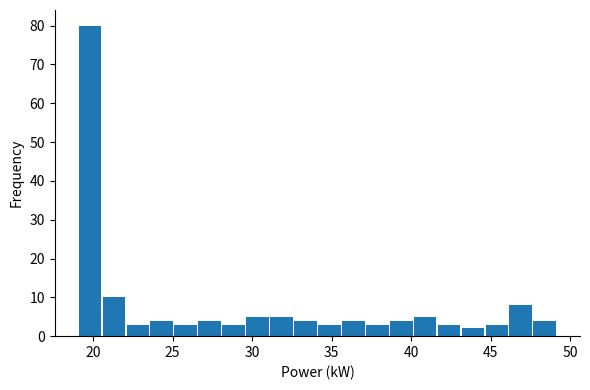

Read against the x-axis, roughly where is the centre of the tallest bar?

20.0